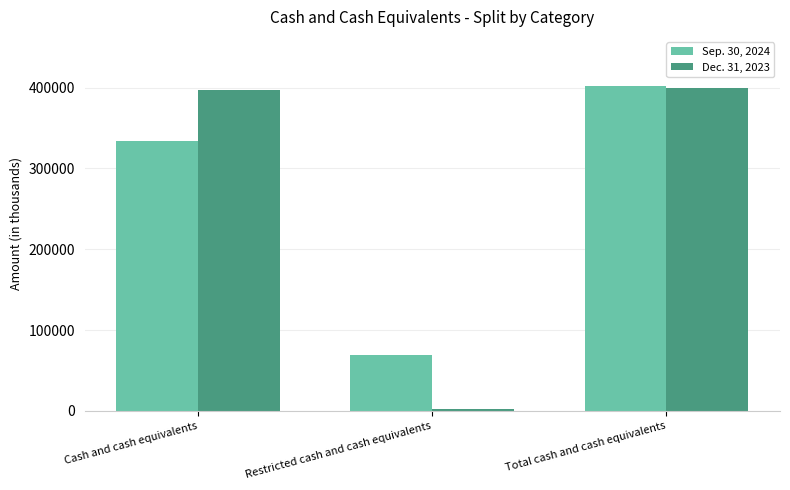

Rank the series at Total cash and cash equivalents from highest to lowest value.

Sep. 30, 2024, Dec. 31, 2023